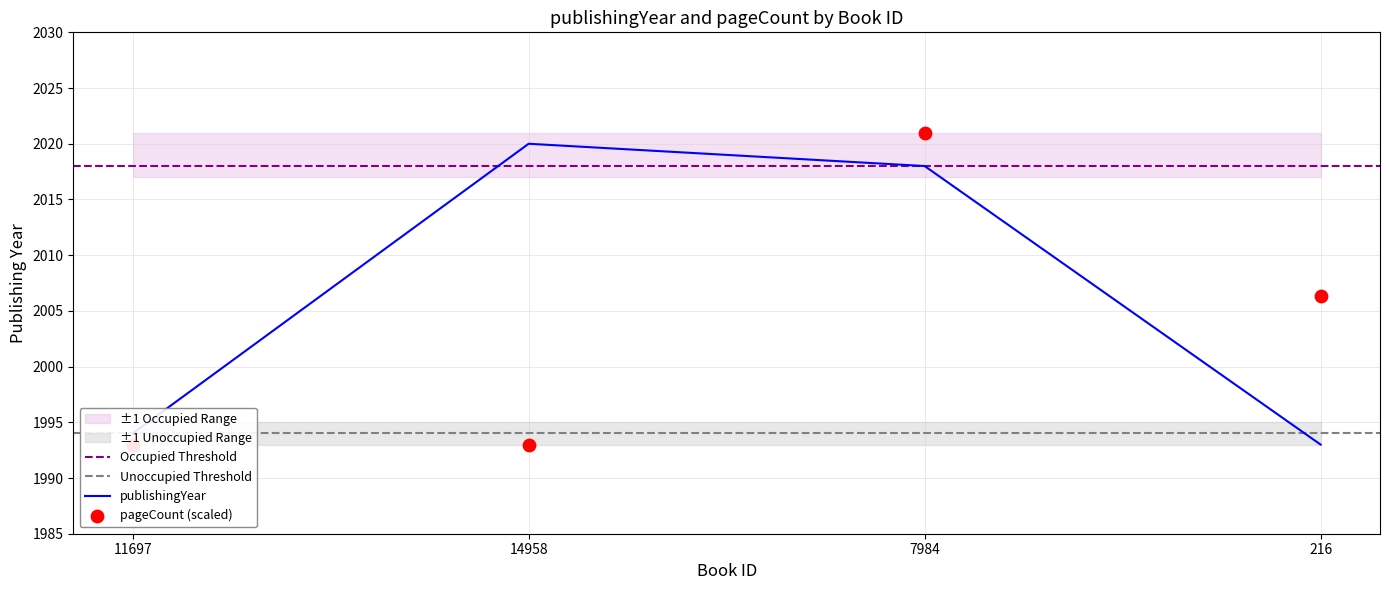

Which series has the widest spread of Y values?

pageCount